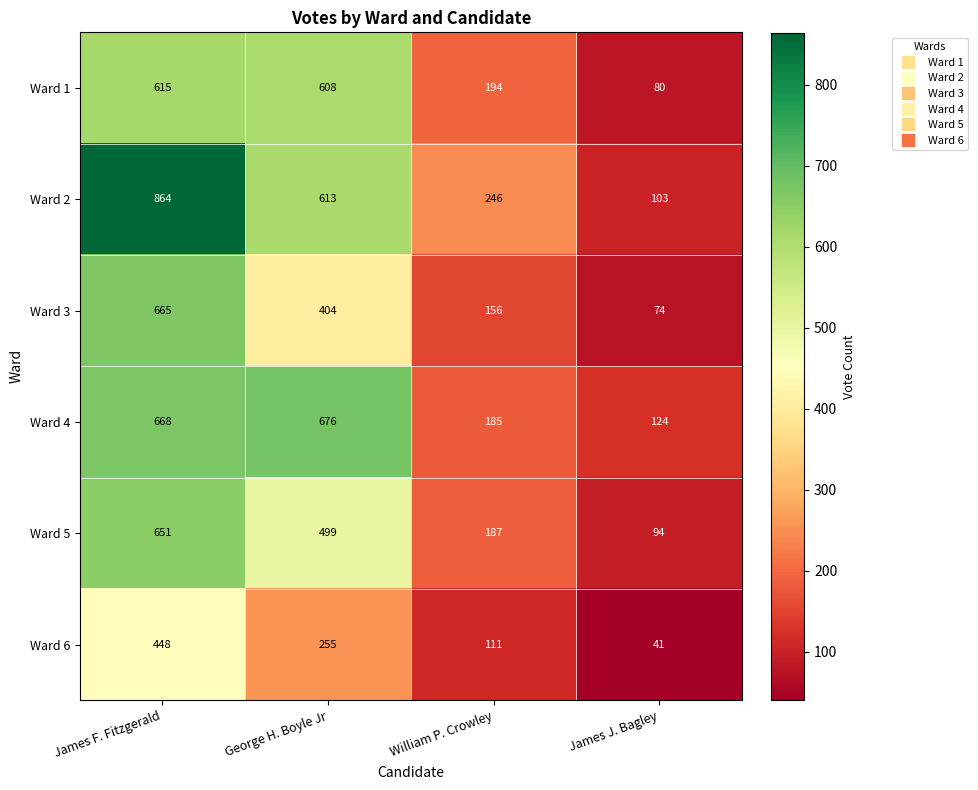

The value of Ward 3 at George H. Boyle Jr is 404. True or false?

True